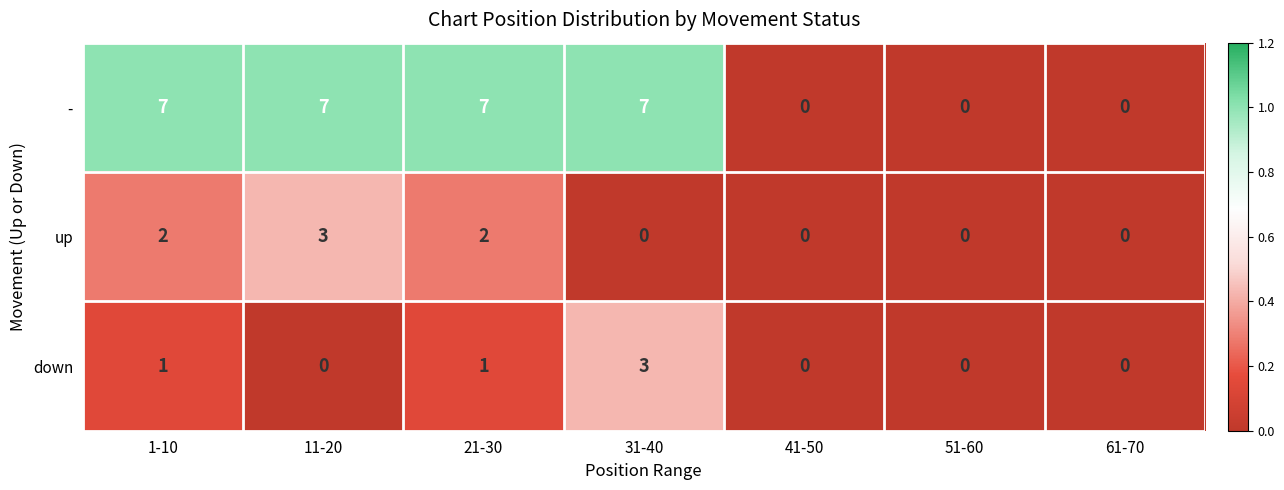

Reading right to left, transcribe all the data shown in this chart.

-: 0	0	0	7	7	7	7
up: 0	0	0	0	2	3	2
down: 0	0	0	3	1	0	1